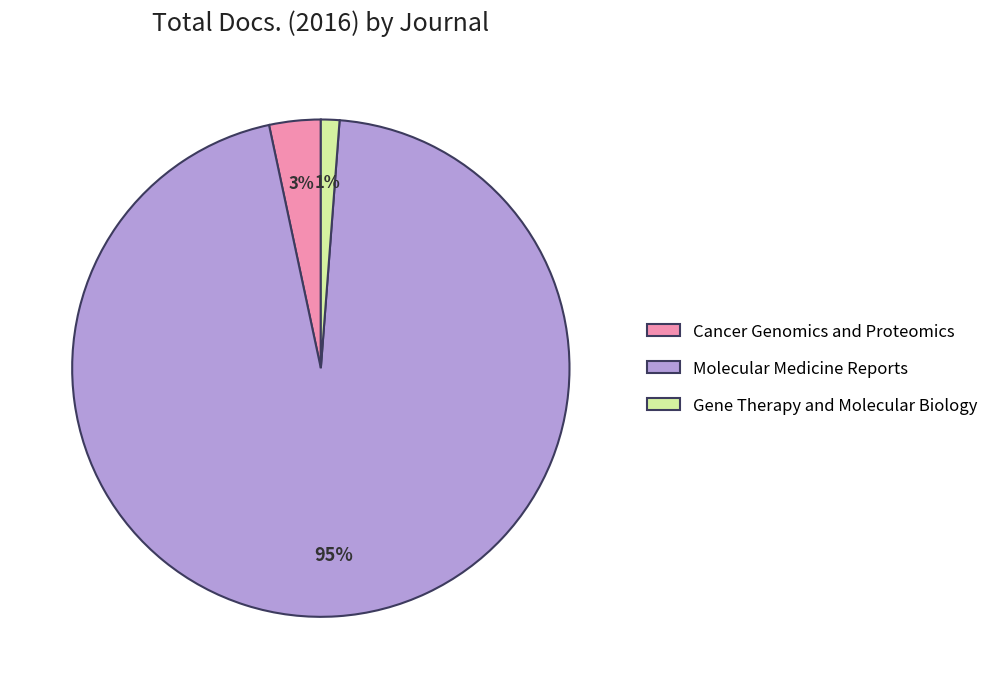

Combined, do Gene Therapy and Molecular Biology and Cancer Genomics and Proteomics account for over 50%?

No